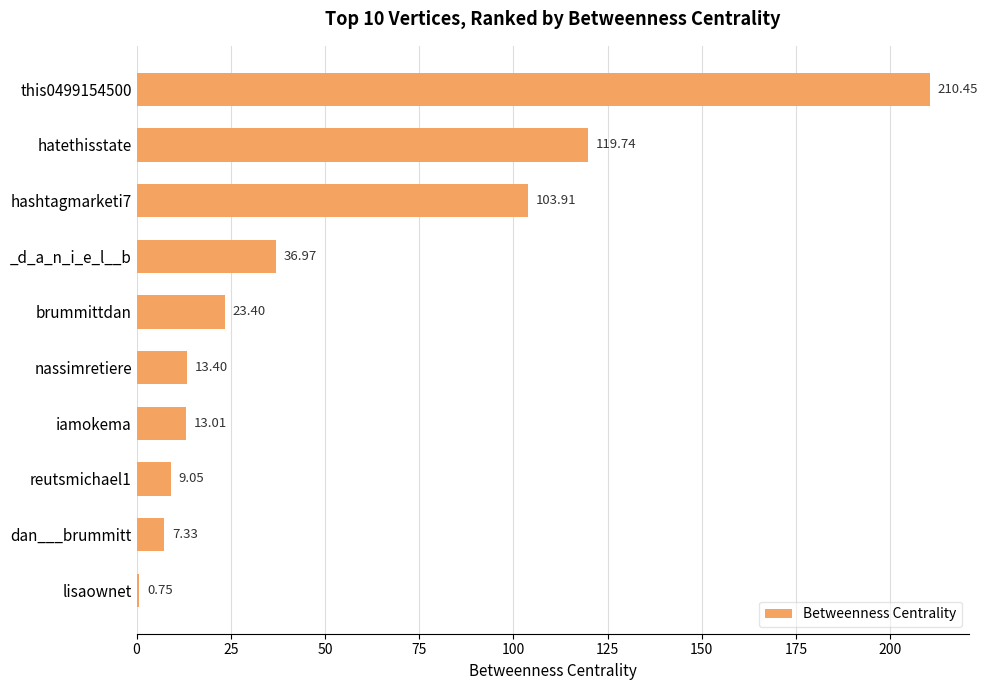

Does the chart contain stacked bars?

No